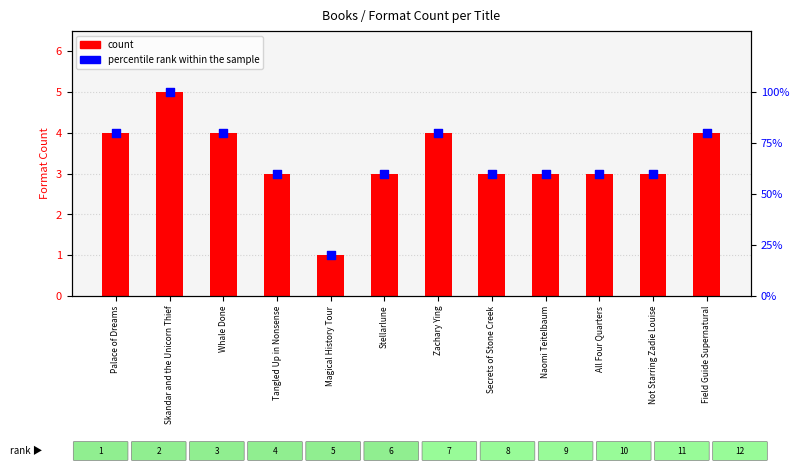

What are all the series names shown in the legend?

count, percentile rank within the sample